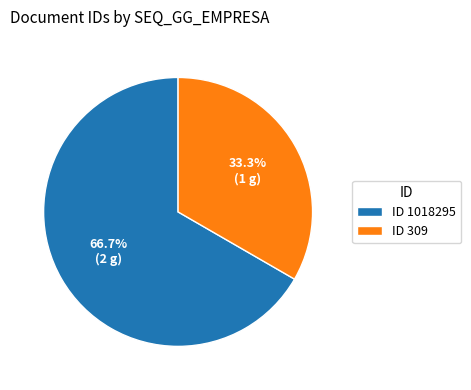

Between ID 1018295 and ID 309, which is larger?

ID 1018295